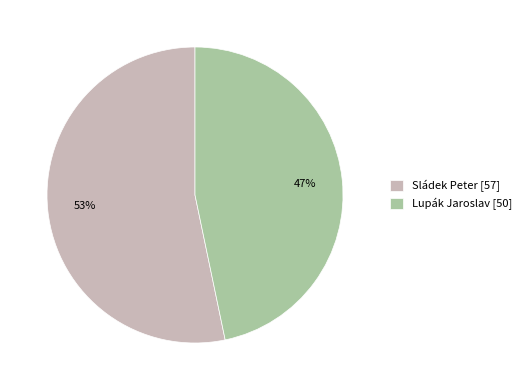

How many segments does this pie chart have?

2